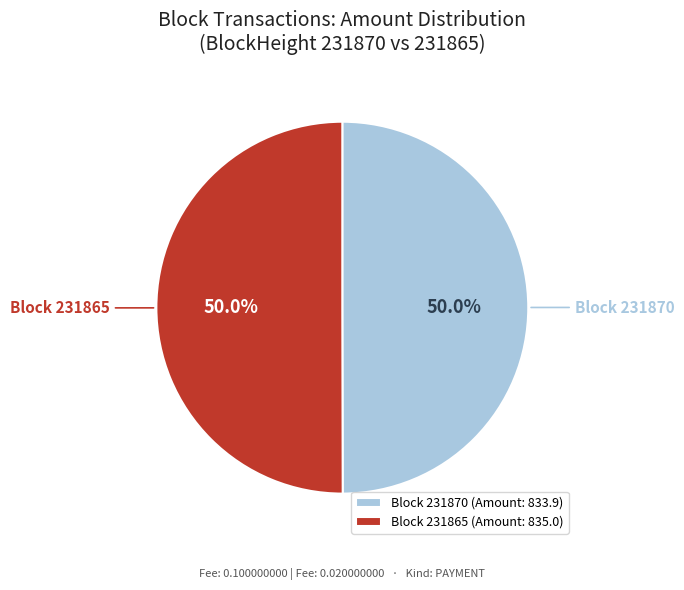

Is the sum of Block 231865 (Amount: 835.0) and Block 231870 (Amount: 833.9) greater than half?

Yes